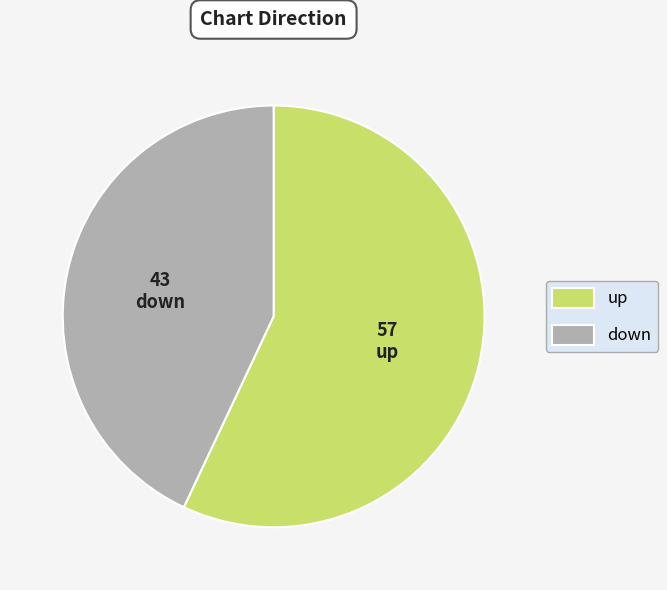

Rank the categories by value from lowest to highest.

down, up